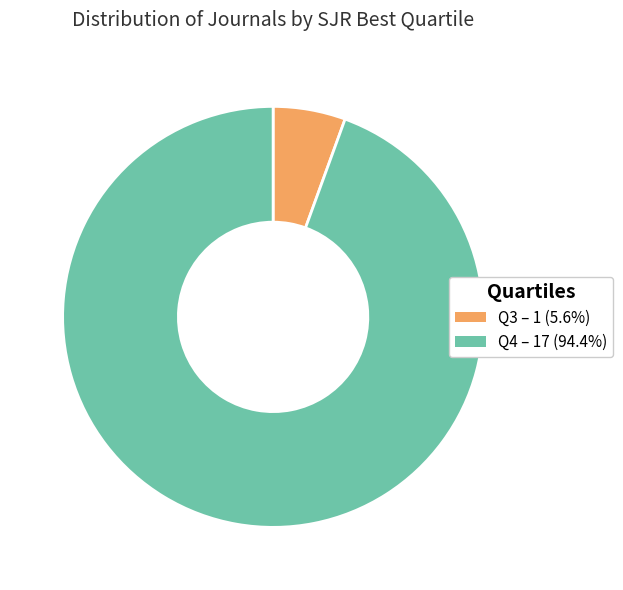

Rank the categories by value from lowest to highest.

Q3, Q4